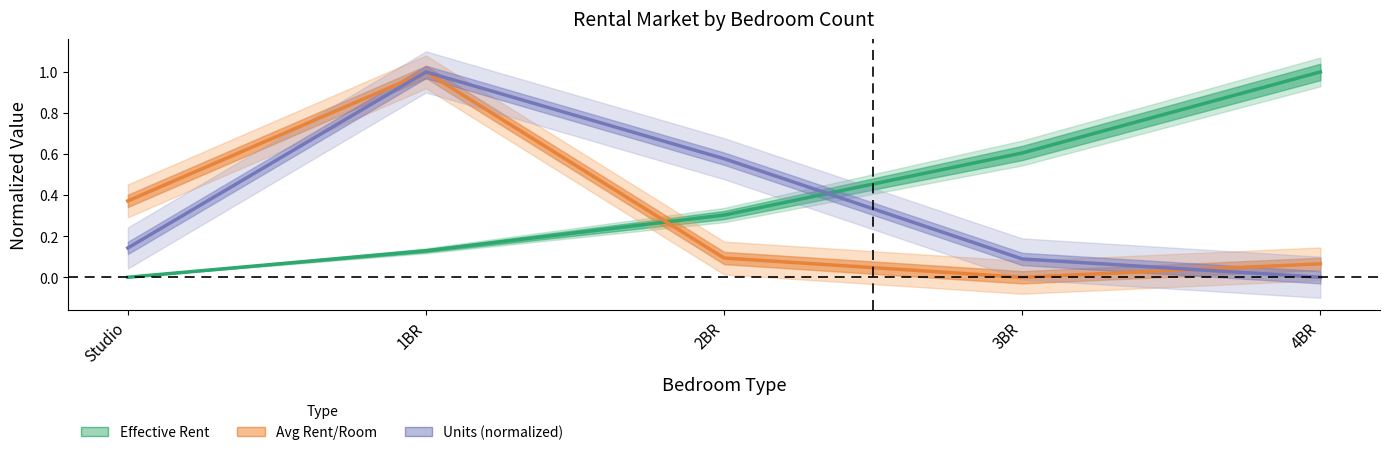

At which label is Effective Rent closest to 0?

Studio